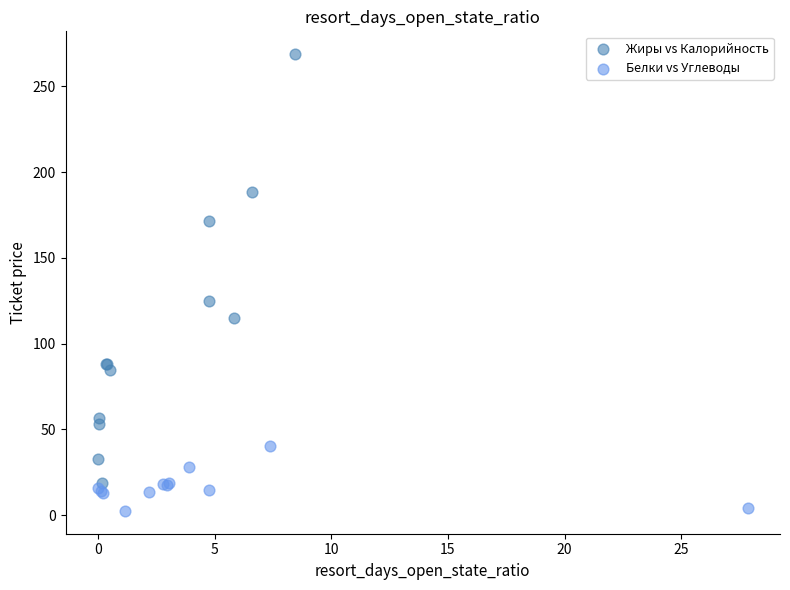

Which series has the widest spread of Y values?

Жиры vs Калорийность